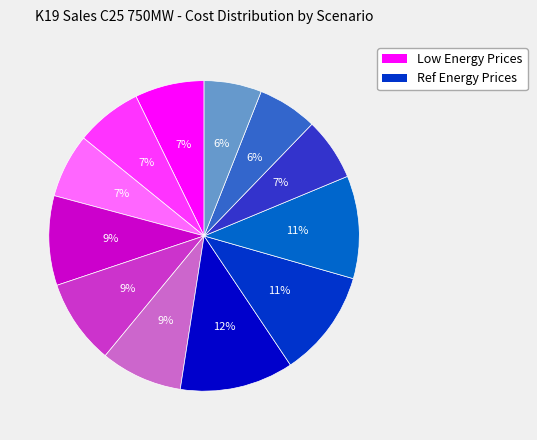

Is there any slice that represents more than half of the pie?

No